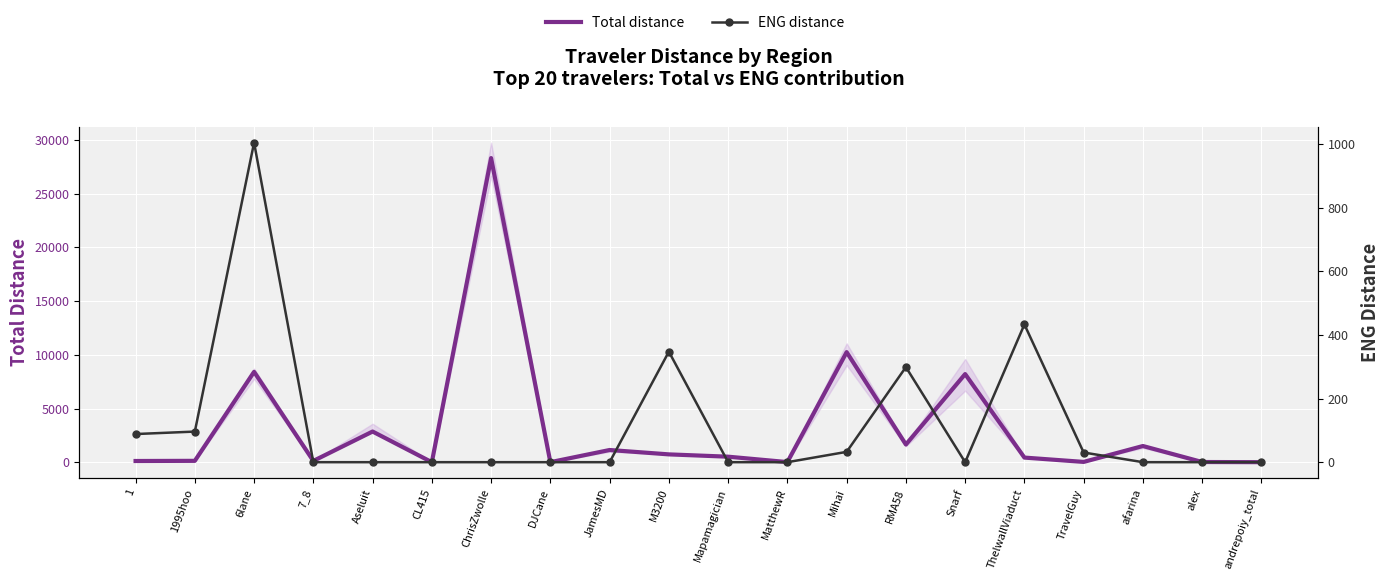

What is the total value across all series at JamesMD?

1138.7